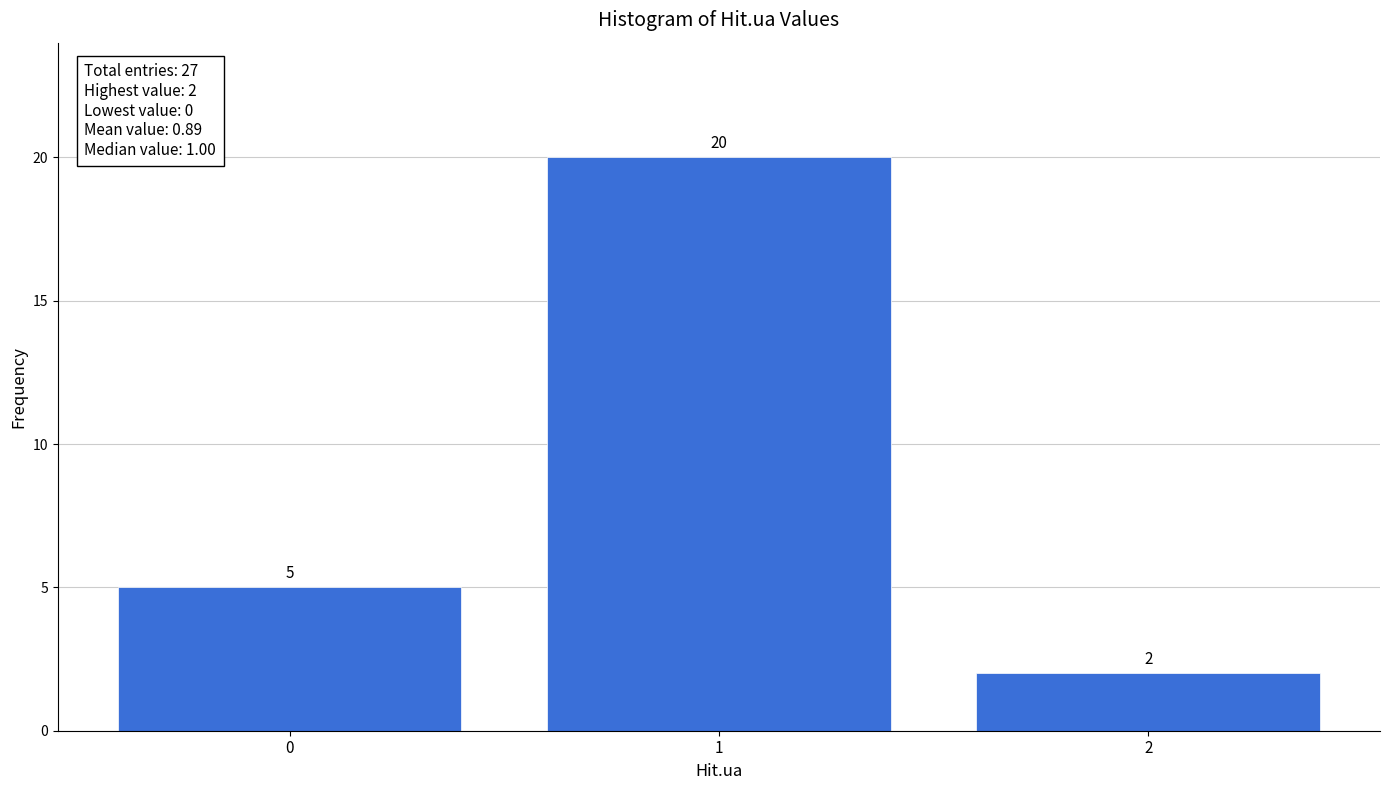

Which range on the x-axis has the tallest bar?

0.5 to 1.5